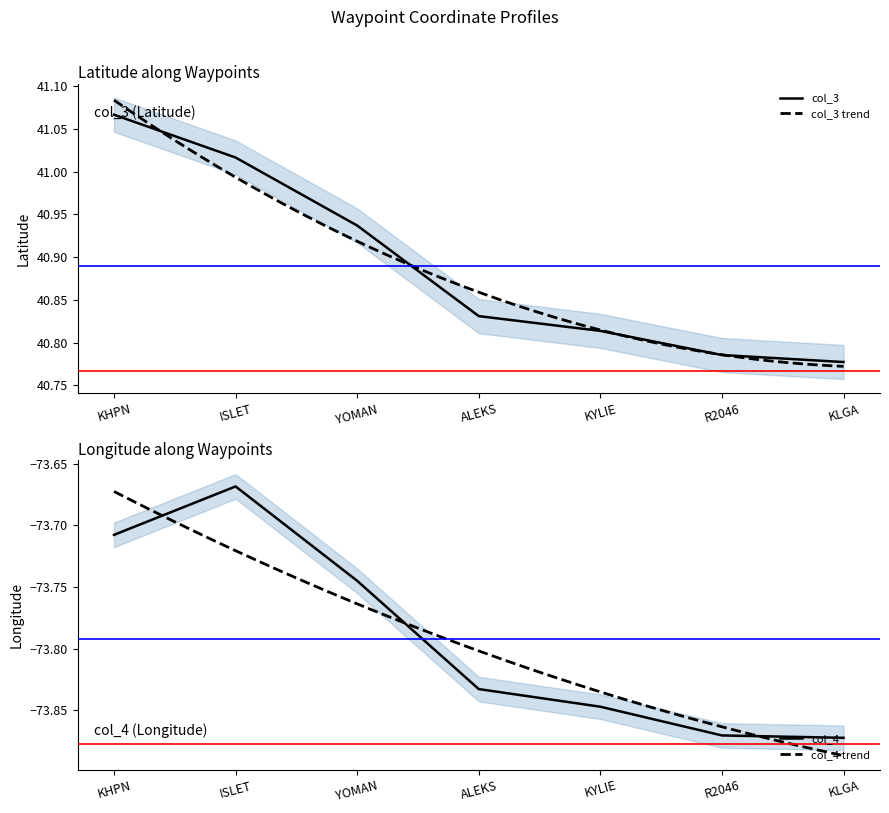

What is the label of the 4th point from the left?

ALEKS